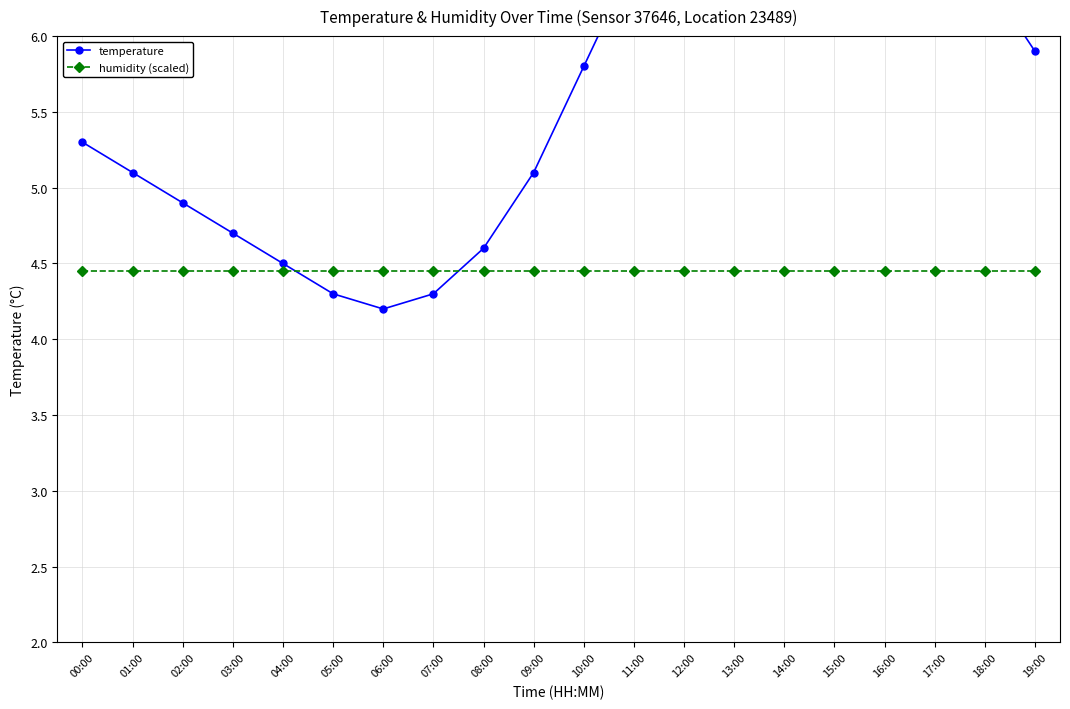

True or false: temperature has a value of 7.0 at 17:00.

True